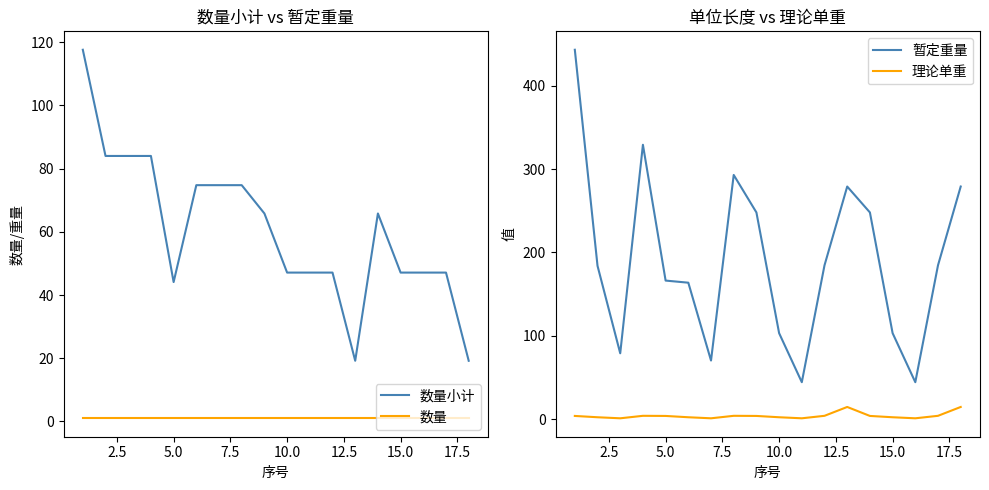

What is the lowest value of the 数量小计 series?

19.2